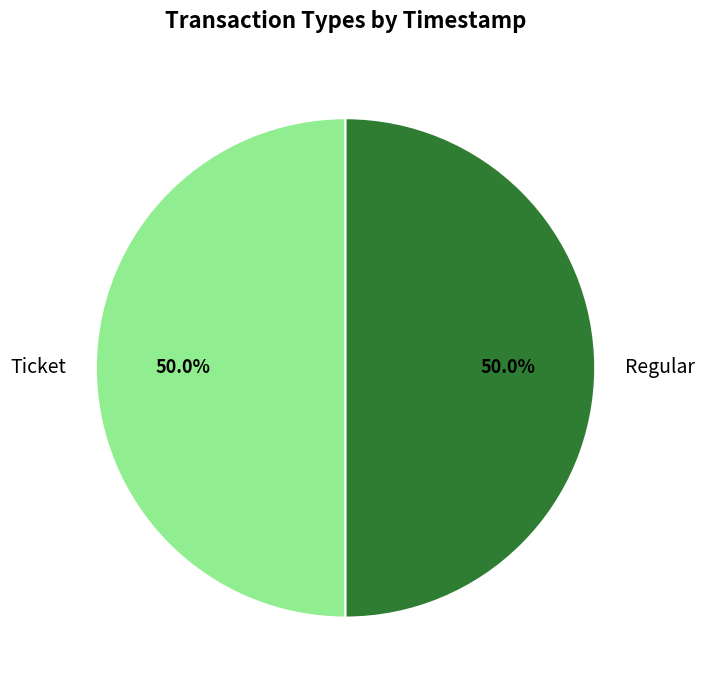

How many slices are in this pie chart?

2